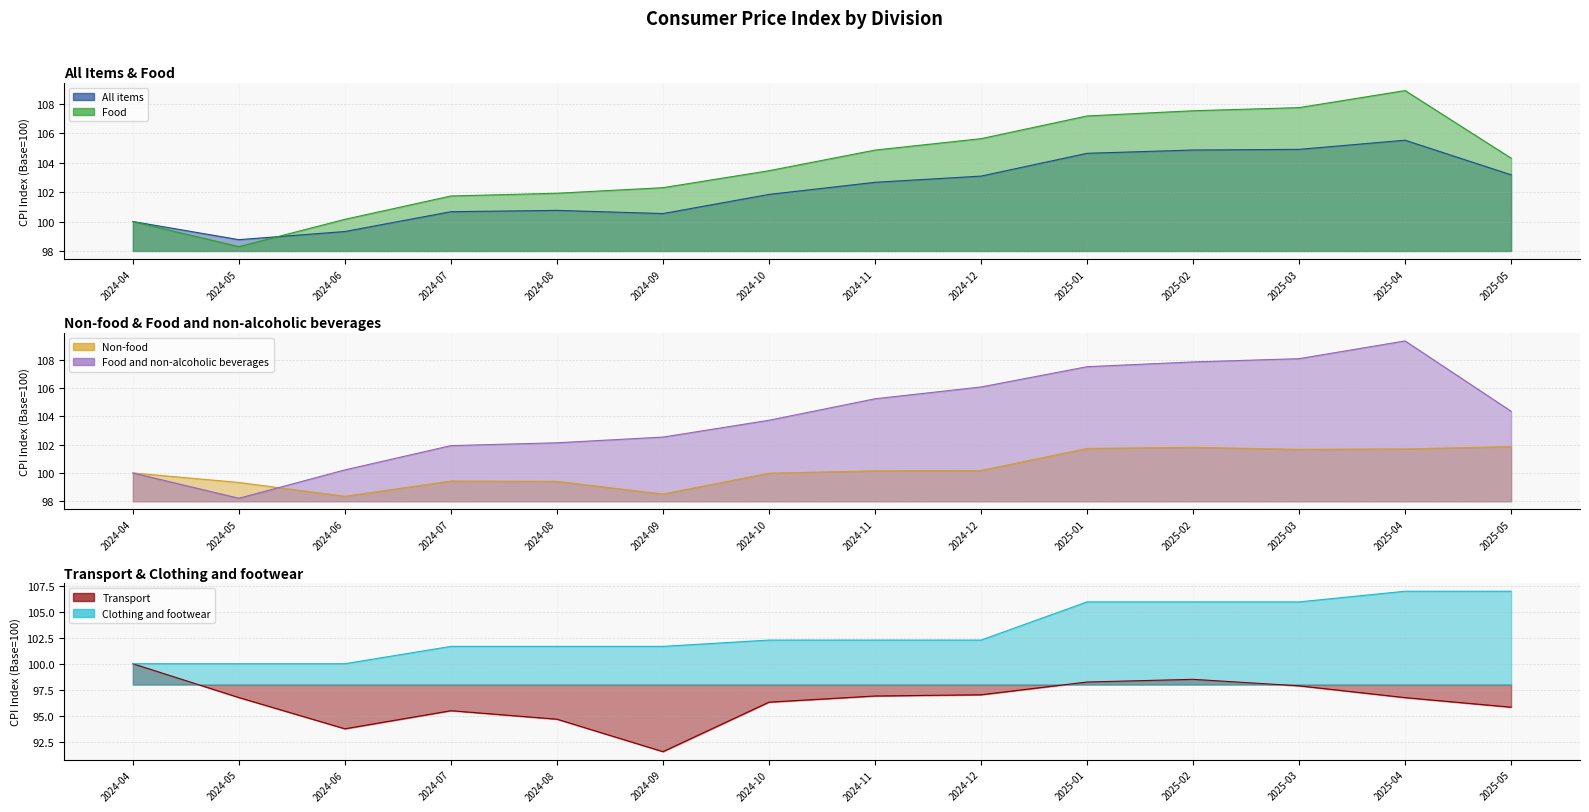

Between which two adjacent categories do Food and Clothing and footwear first intersect?

2024-05 and 2024-06